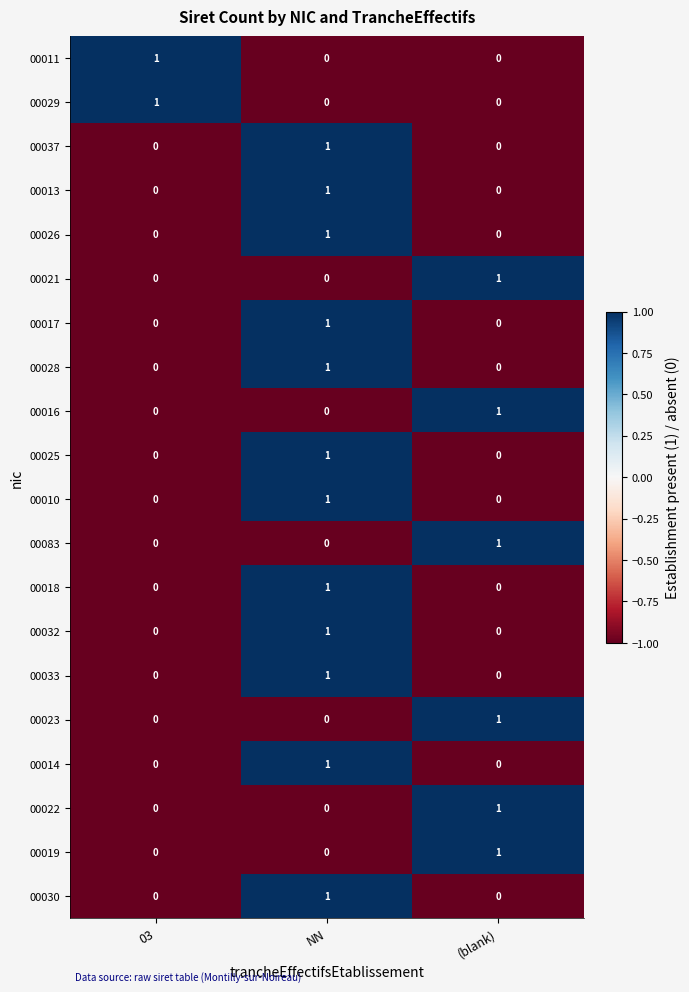

Count the 00033 values in the range 0 to 1.

3